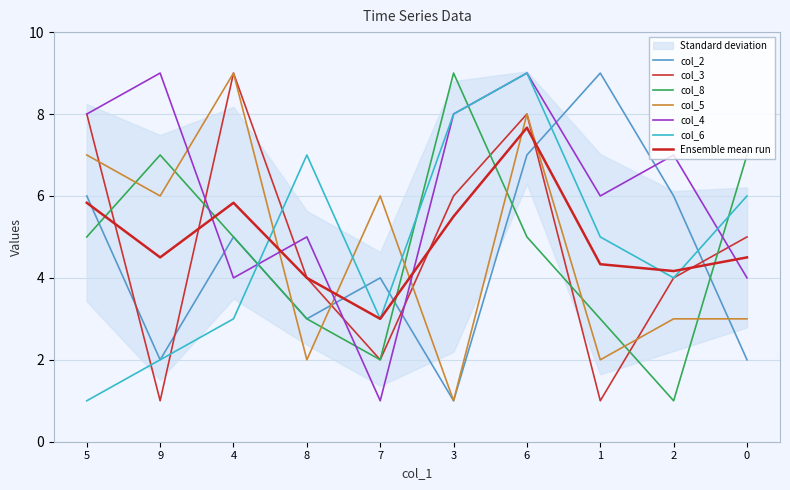

True or false: col_4 and col_3 intersect in this chart.

True